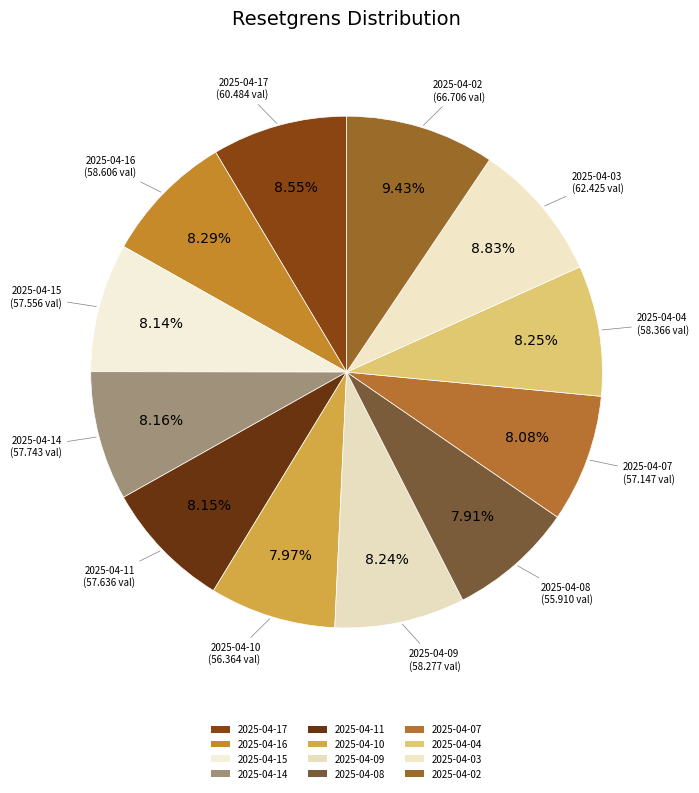

To the nearest percent, what is the average slice percentage?

8%